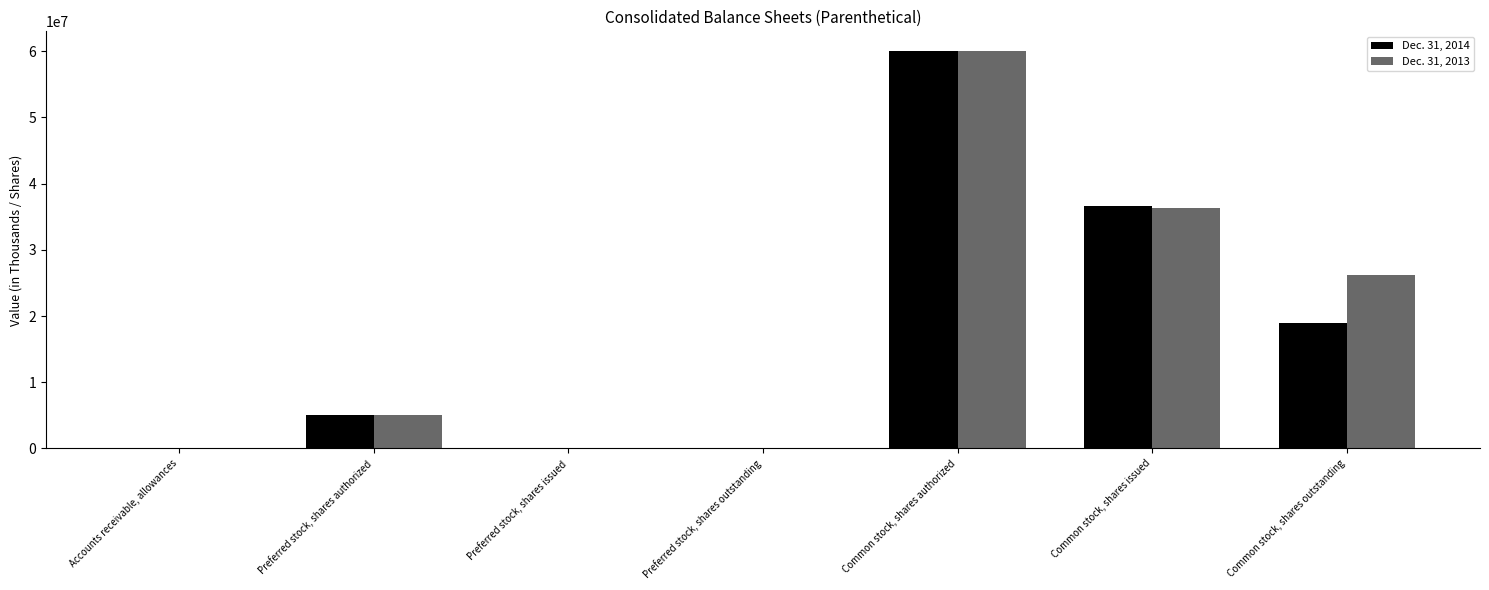

True or false: Dec. 31, 2013 has a value of 49393932 at Common stock, shares issued.

False